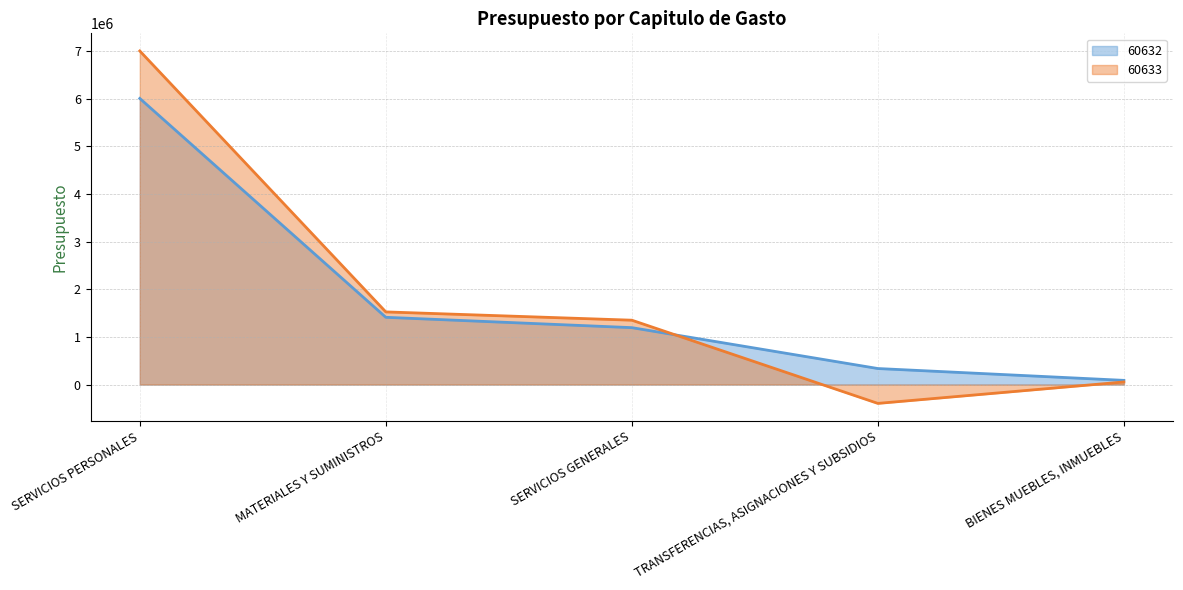

What is the difference between the 60632 (line) values at MATERIALES Y SUMINISTROS and TRANSFERENCIAS, ASIGNACIONES Y SUBSIDIOS?

1075227